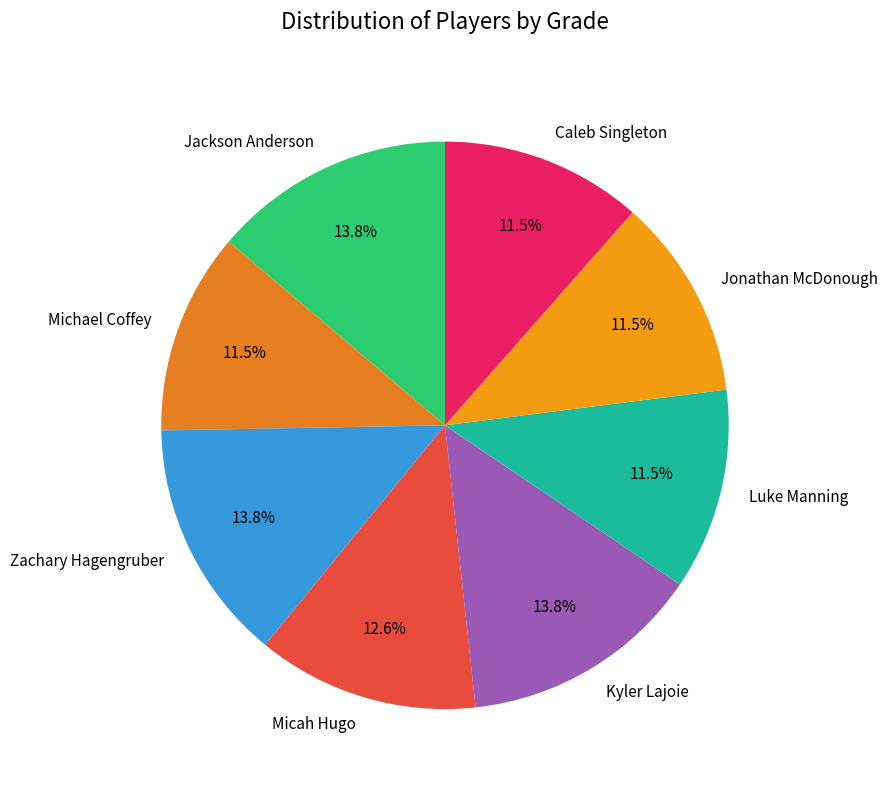

How much of the chart is everything except Micah Hugo?

87.4%